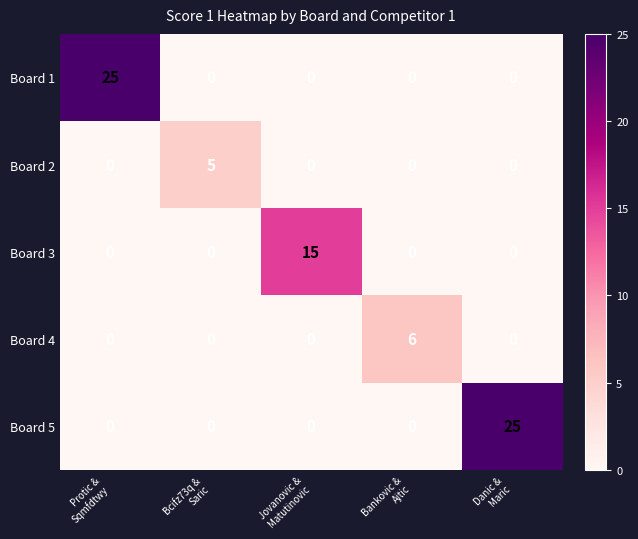

How many data points does each series have?

5